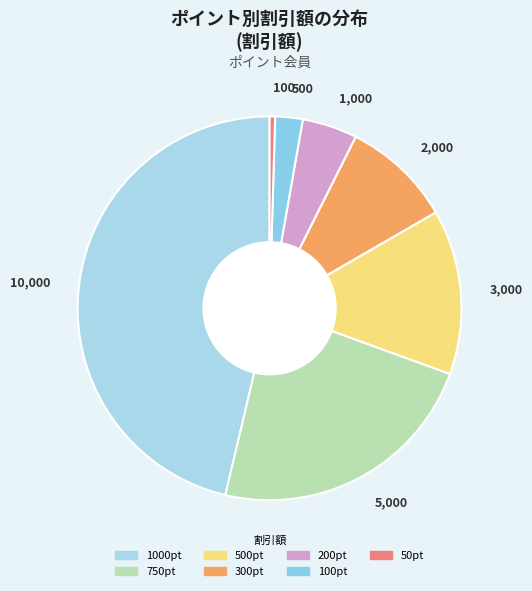

Which category has the smallest portion of the pie?

100